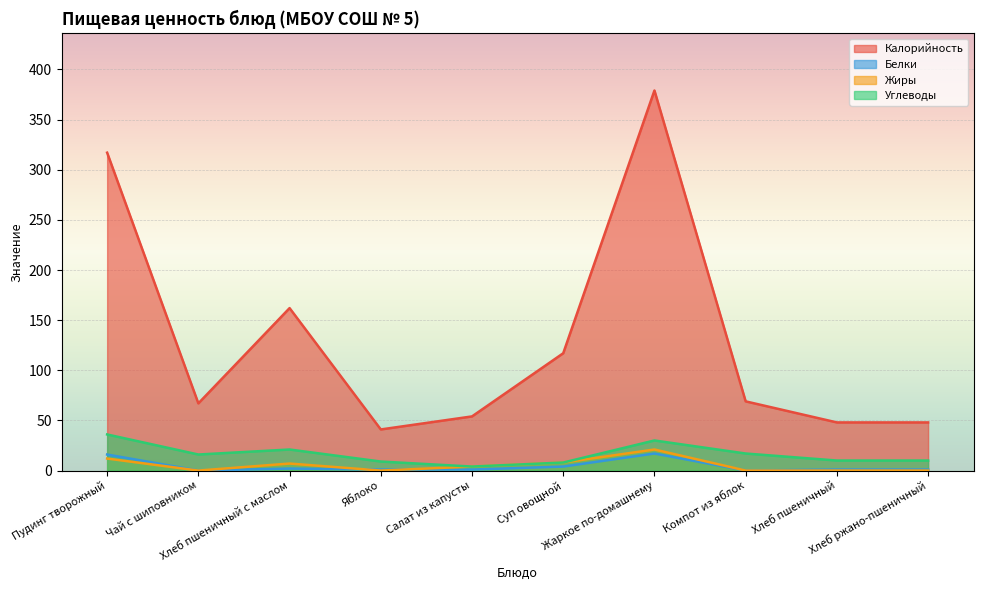

Reading left to right, transcribe all the data shown in this chart.

Калорийность: Пудинг творожный=317	Чай с шиповником=67	Хлеб пшеничный с маслом=162	Яблоко=41	Салат из капусты=54	Суп овощной=117	Жаркое по-домашнему=379	Компот из яблок=69	Хлеб пшеничный=48	Хлеб ржано-пшеничный=48
Белки: Пудинг творожный=16	Чай с шиповником=0	Хлеб пшеничный с маслом=2	Яблоко=1	Салат из капусты=1	Суп овощной=4	Жаркое по-домашнему=17	Компот из яблок=0	Хлеб пшеничный=1	Хлеб ржано-пшеничный=1
Жиры: Пудинг творожный=12	Чай с шиповником=0	Хлеб пшеничный с маслом=7	Яблоко=0	Салат из капусты=4	Суп овощной=8	Жаркое по-домашнему=21	Компот из яблок=0	Хлеб пшеничный=0	Хлеб ржано-пшеничный=0
Углеводы: Пудинг творожный=36	Чай с шиповником=16	Хлеб пшеничный с маслом=21	Яблоко=9	Салат из капусты=4	Суп овощной=8	Жаркое по-домашнему=30	Компот из яблок=17	Хлеб пшеничный=10	Хлеб ржано-пшеничный=10